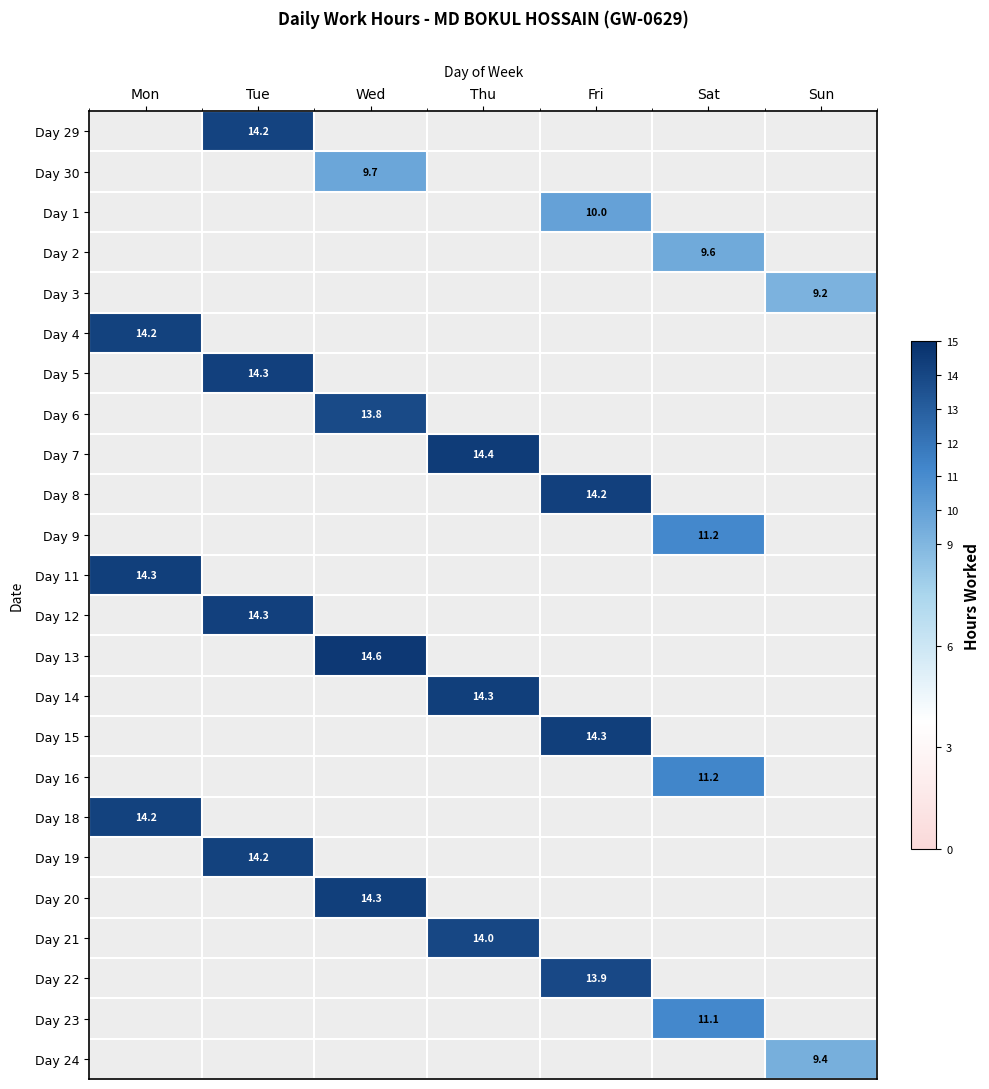

How many distinct data groups are displayed?

24